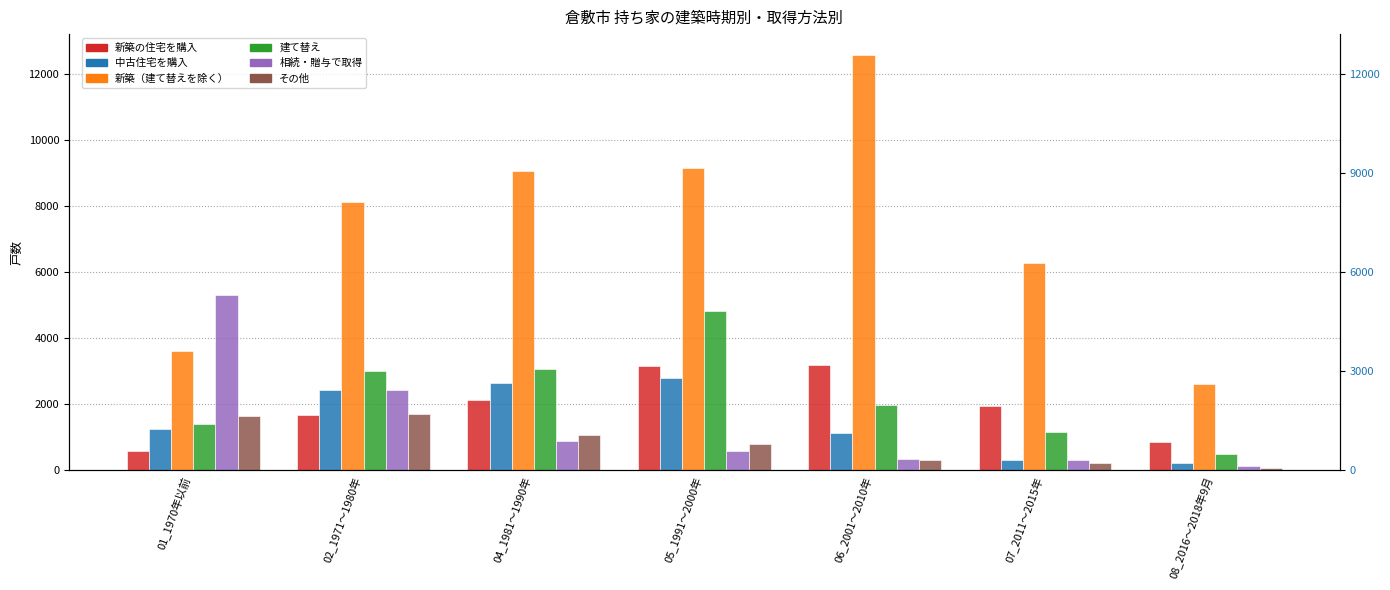

What is the sum of all その他 values?

5800